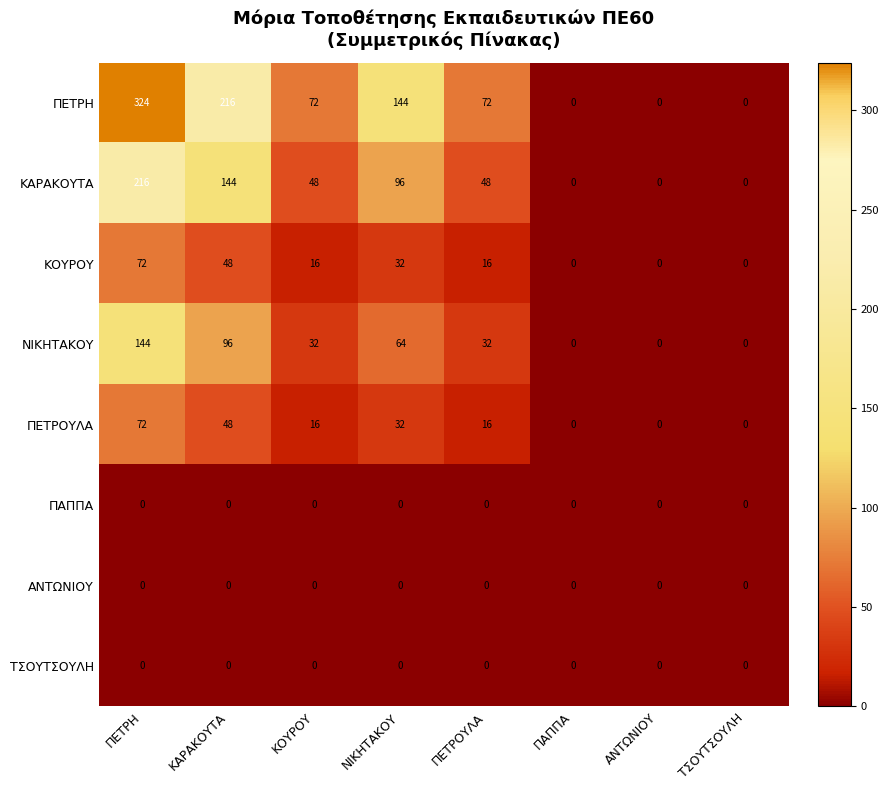

What is the maximum value shown in the chart?

324